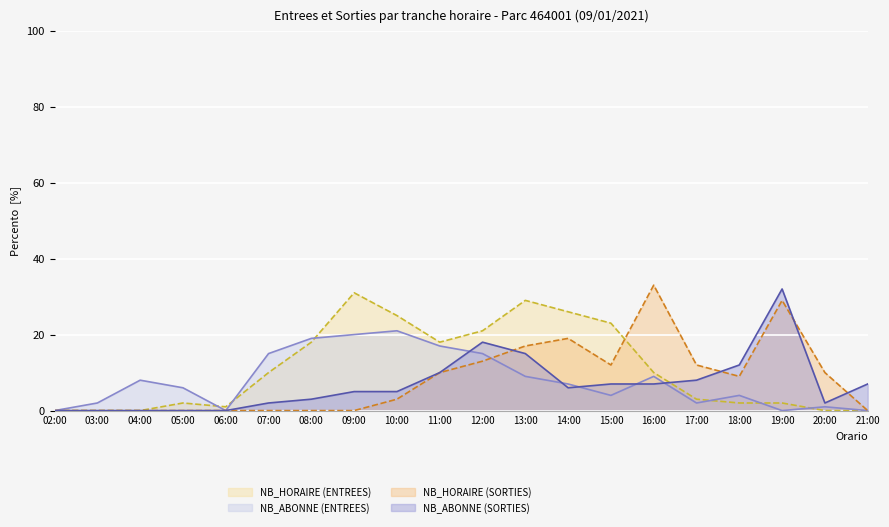

Count the number of categories in the chart.

20